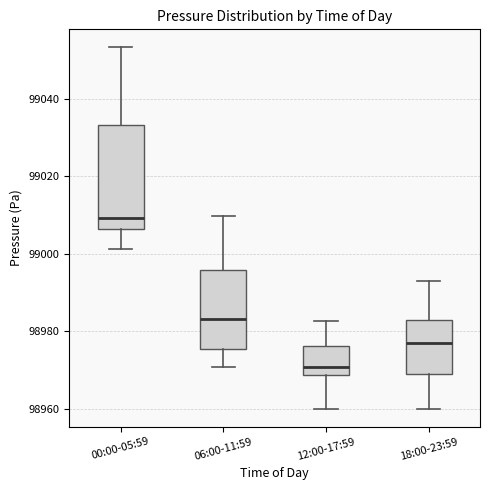

Where does the median line of the box for 00:00-05:59 sit on the y-axis? The values are not printed on the chart, so give them approximately, as read against the axis.

99010